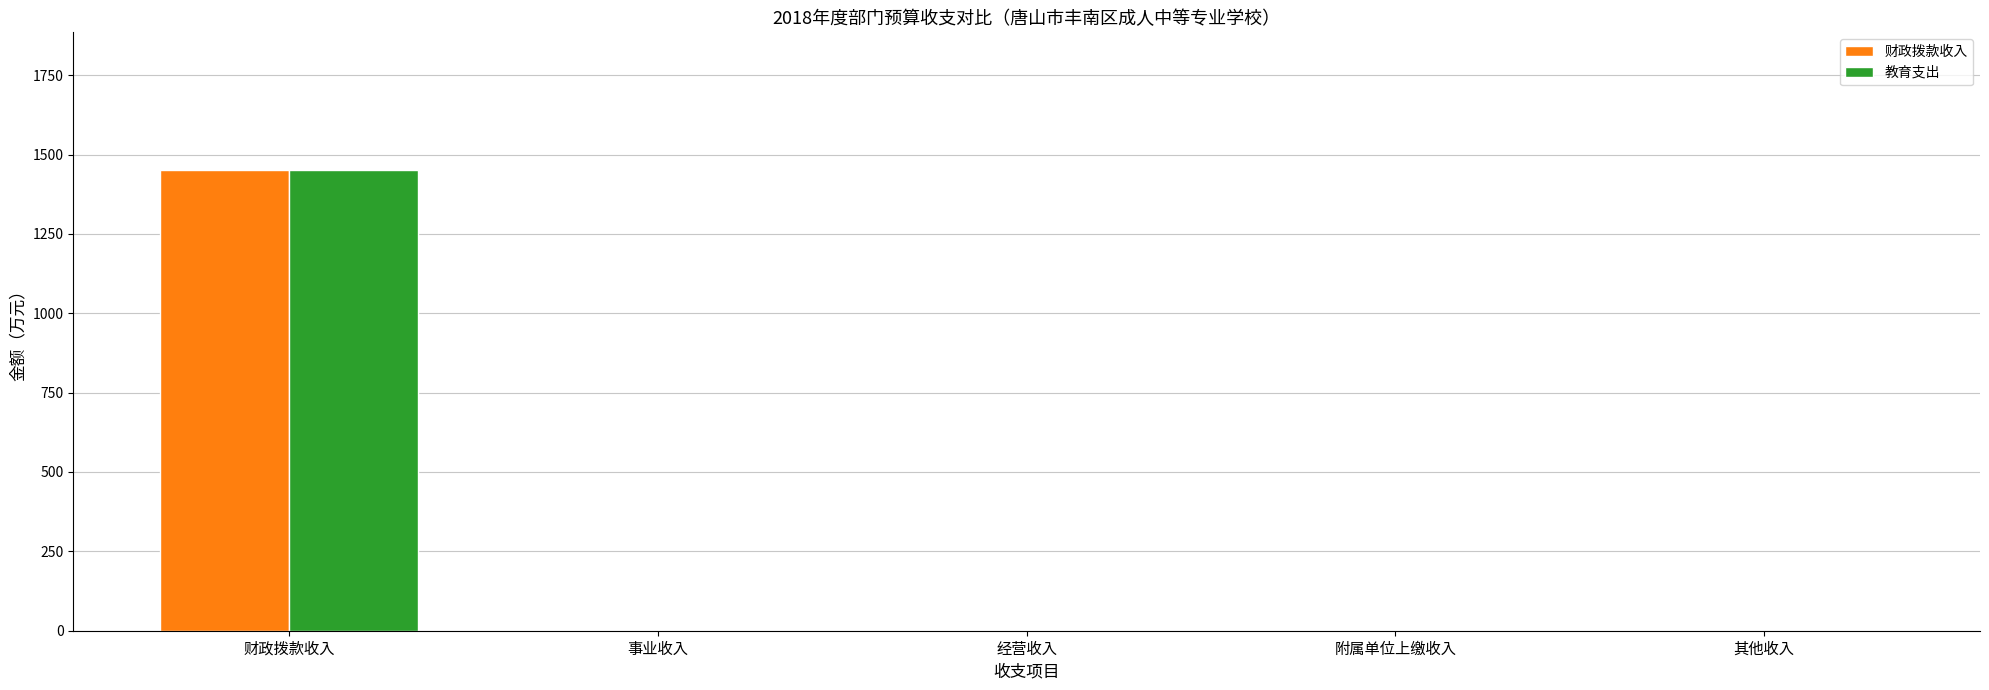

What are all the series names shown in the legend?

财政拨款收入, 教育支出